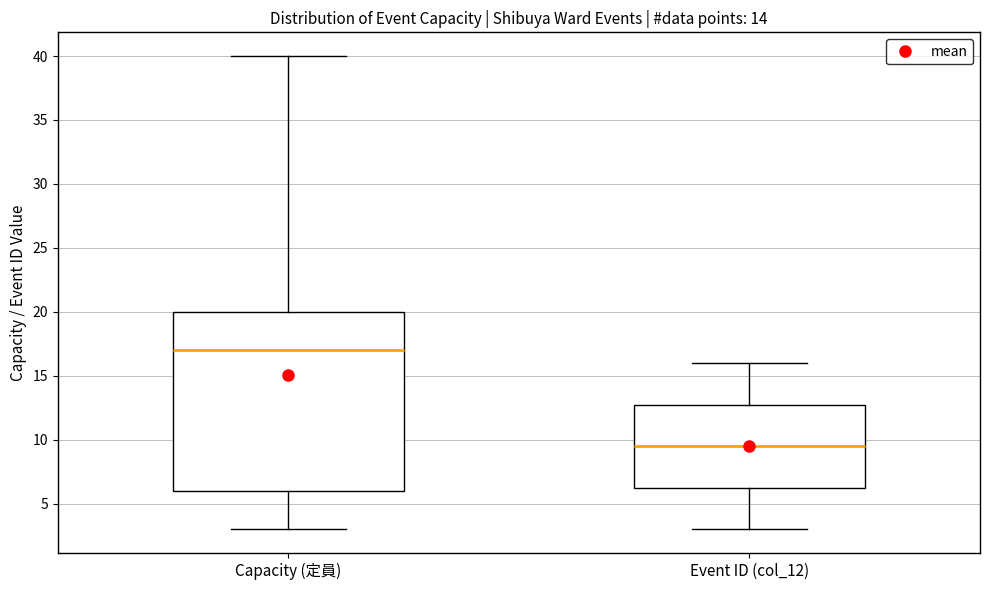

Reading left to right, transcribe this box plot: for each box, give where its median line is, the range the box spans, and where its two whiskers end, as read against the y-axis. The values are not printed on the chart, so give them approximately, as read against the axis.

Capacity (定員): median 17.0, box 6.0 to 20.0, whiskers 3.0 to 40.0
Event ID (col_12): median 9.5, box 6.5 to 13.0, whiskers 3.0 to 16.0